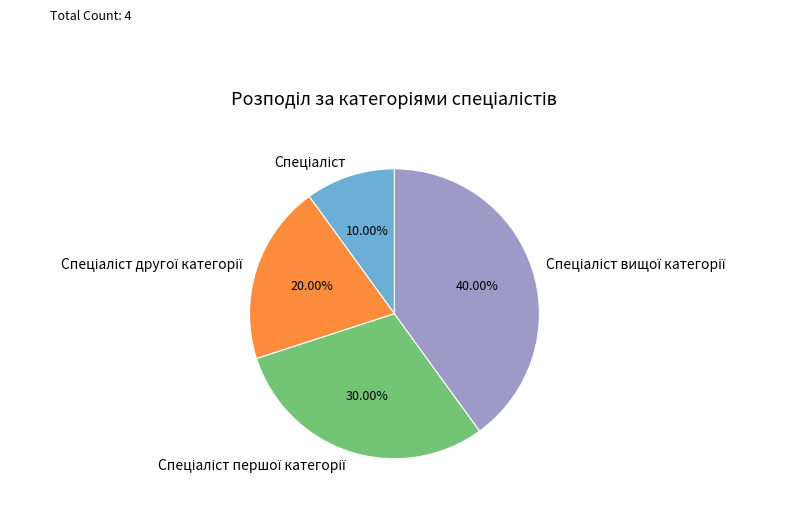

Is there a majority slice in this chart?

No